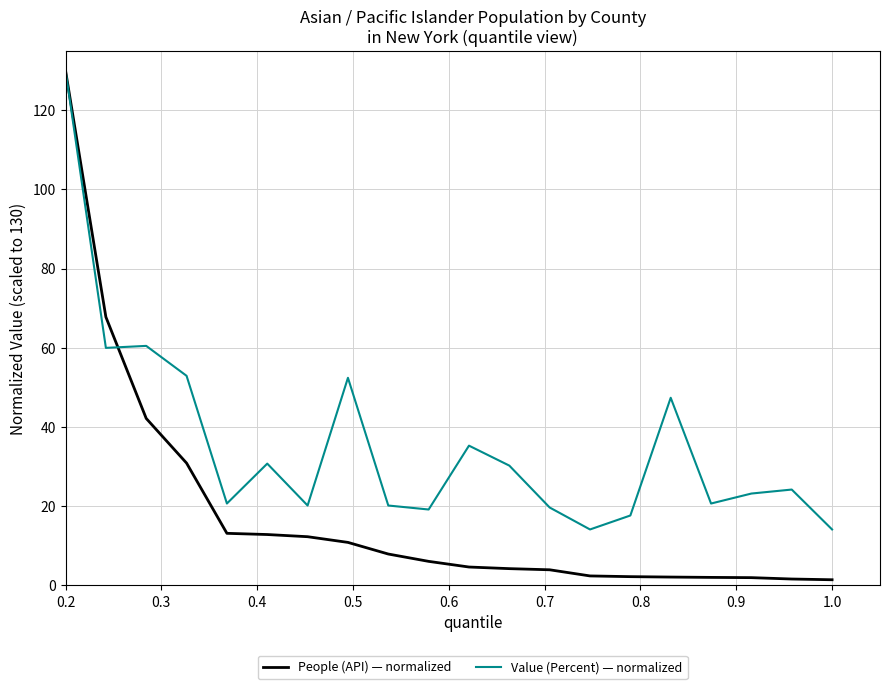

Which series has the largest total across all categories?

Value (Percent) — normalized